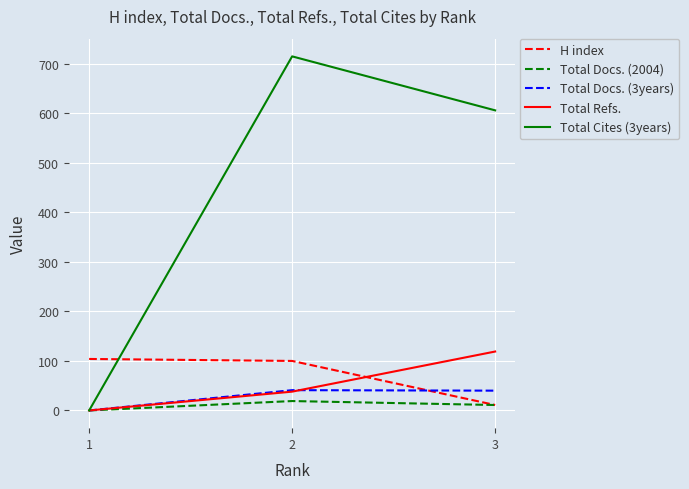

Count the Total Docs. (2004) values in the range 0 to 19.

3